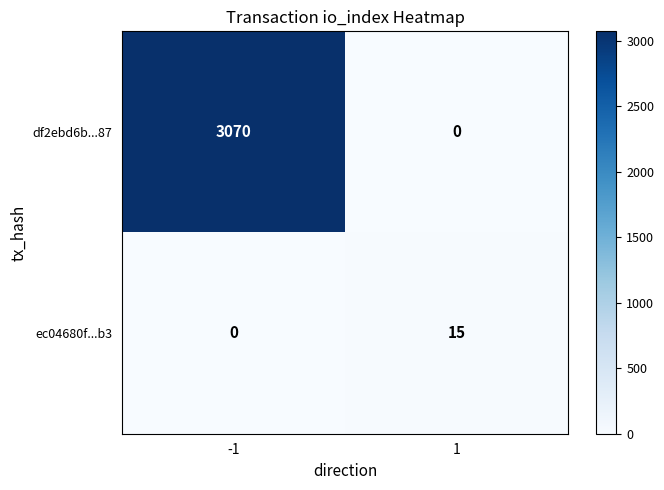

Reading left to right, what are all the values shown in this chart?

df2ebd6b...87: -1=3070	1=0
ec04680f...b3: -1=0	1=15